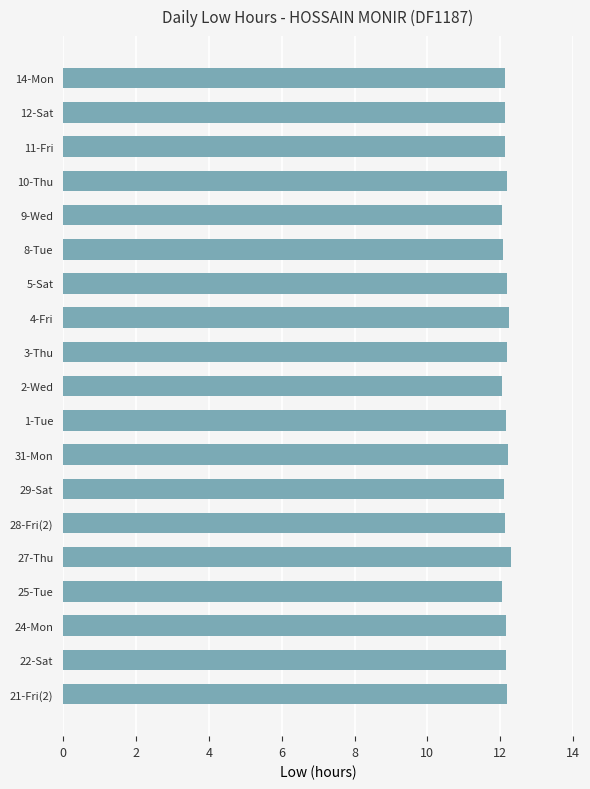

Is it true that the value at 29-Sat is 12.1?

True